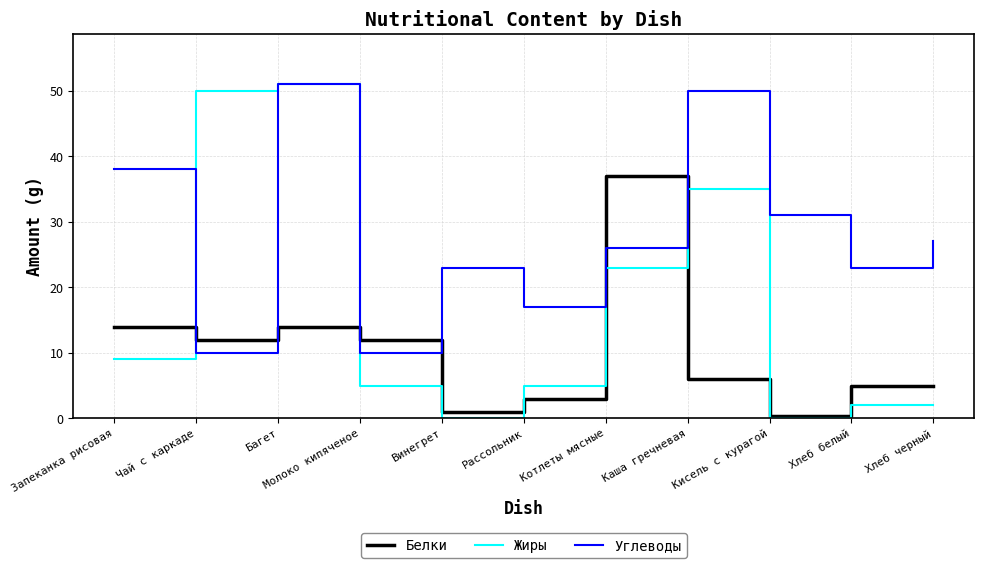

Reading right to left, what are all the values shown in this chart?

Белки: Хлеб черный=5.0	Хлеб белый=5.0	Кисель с курагой=0.3	Каша гречневая=6.0	Котлеты мясные=37.0	Рассольник=3.0	Винегрет=1.0	Молоко кипяченое=12.0	Багет=14.0	Чай с каркаде=12.0	Запеканка рисовая=14.0
Жиры: Хлеб черный=2.0	Хлеб белый=2.0	Кисель с курагой=0.0	Каша гречневая=35.0	Котлеты мясные=23.0	Рассольник=5.0	Винегрет=0.0	Молоко кипяченое=5.0	Багет=51.0	Чай с каркаде=50.0	Запеканка рисовая=9.0
Углеводы: Хлеб черный=27.0	Хлеб белый=23.0	Кисель с курагой=31.0	Каша гречневая=50.0	Котлеты мясные=26.0	Рассольник=17.0	Винегрет=23.0	Молоко кипяченое=10.0	Багет=51.0	Чай с каркаде=10.0	Запеканка рисовая=38.0